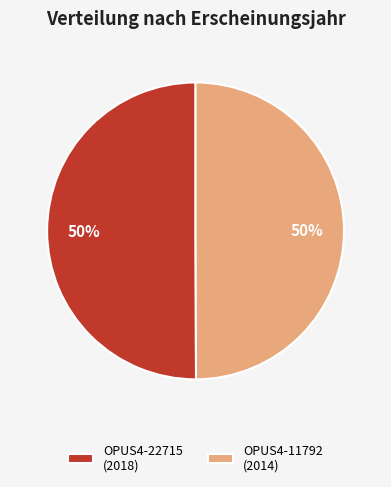

How many segments does this pie chart have?

2